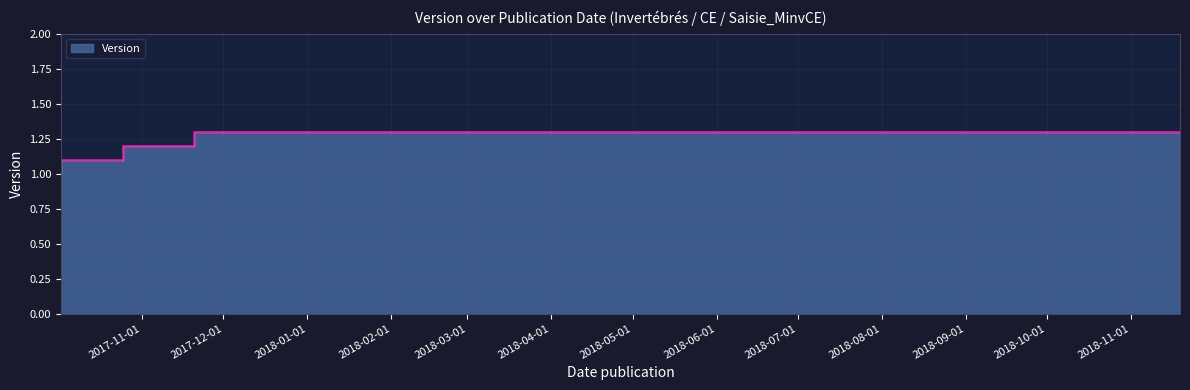

What is the approximate value at 2017-11-20?

1.2